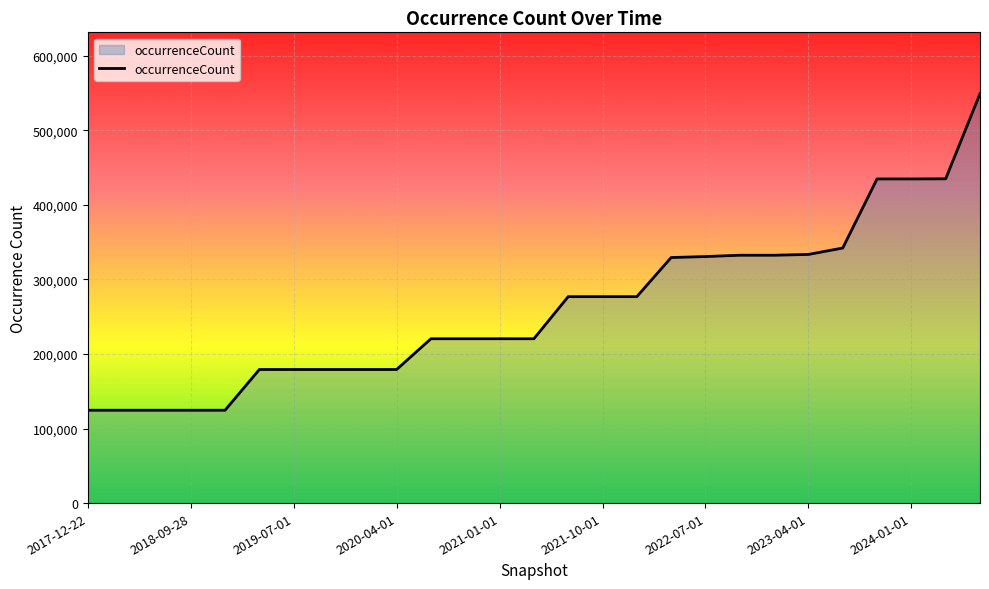

What is the difference between the maximum and minimum values?

424399